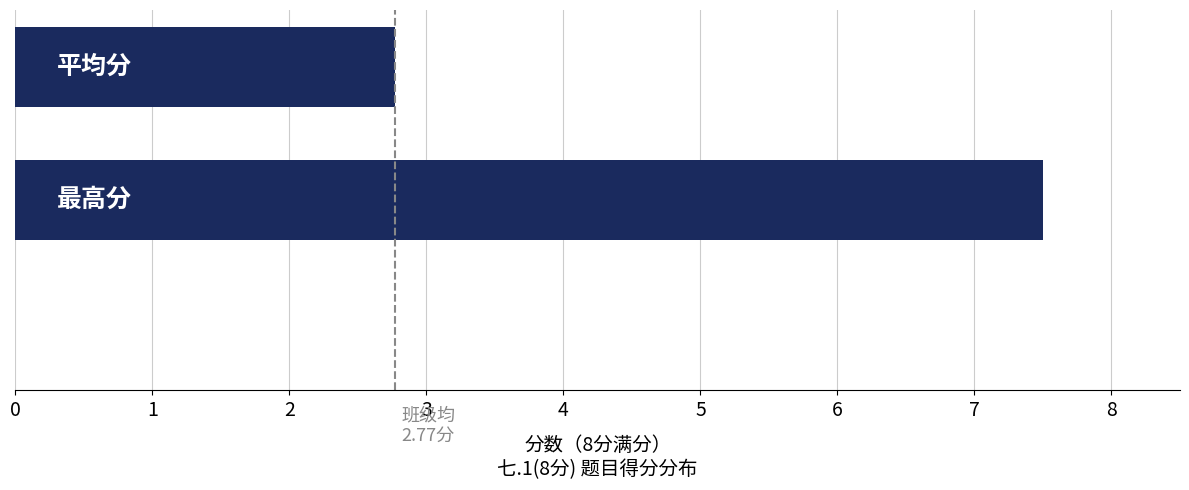

What is the maximum value shown in the chart?

7.5